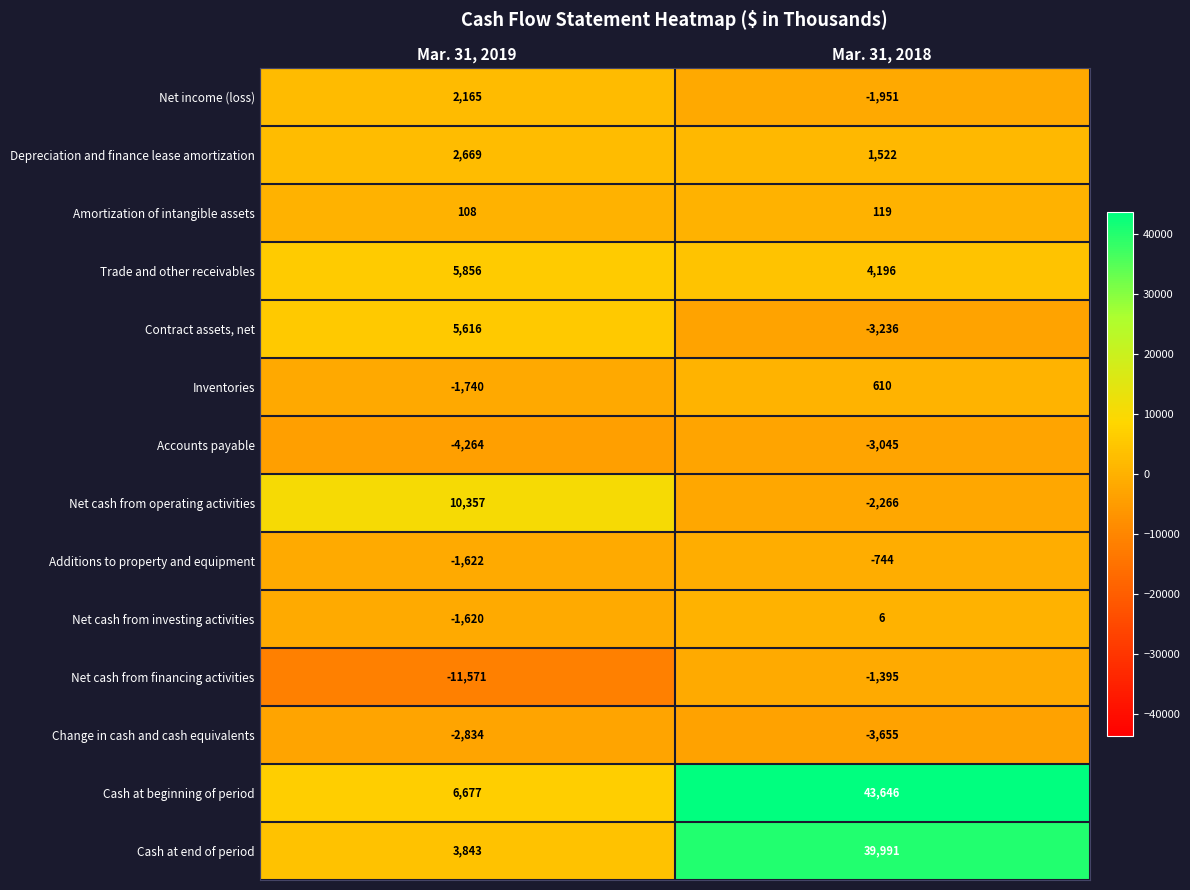

Is the value of Additions to property and equipment at Mar. 31, 2018 greater than the value of Net cash from financing activities at Mar. 31, 2019?

Yes